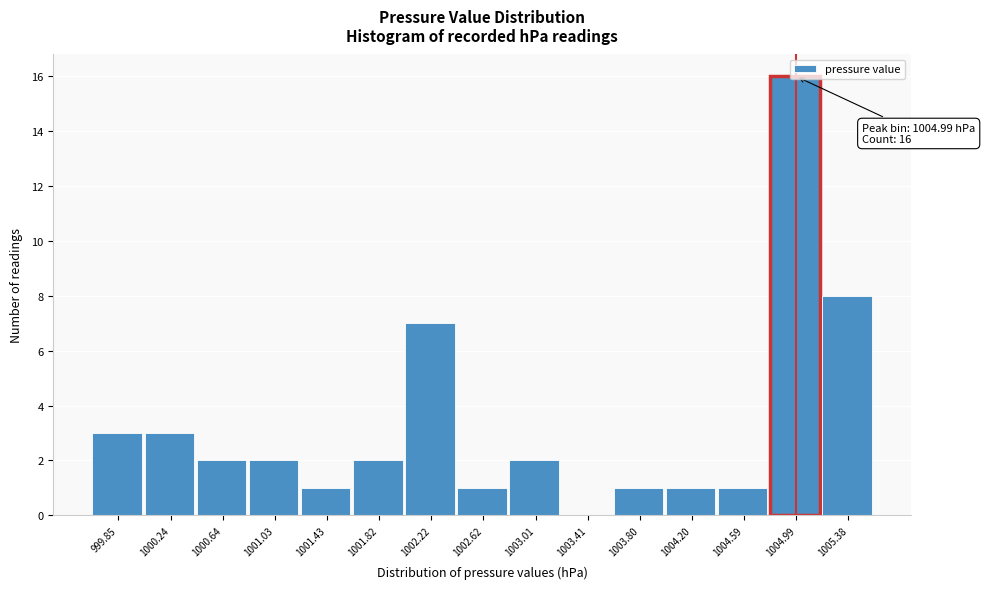

Which range on the x-axis has the tallest bar?

1004.80 to 1005.20